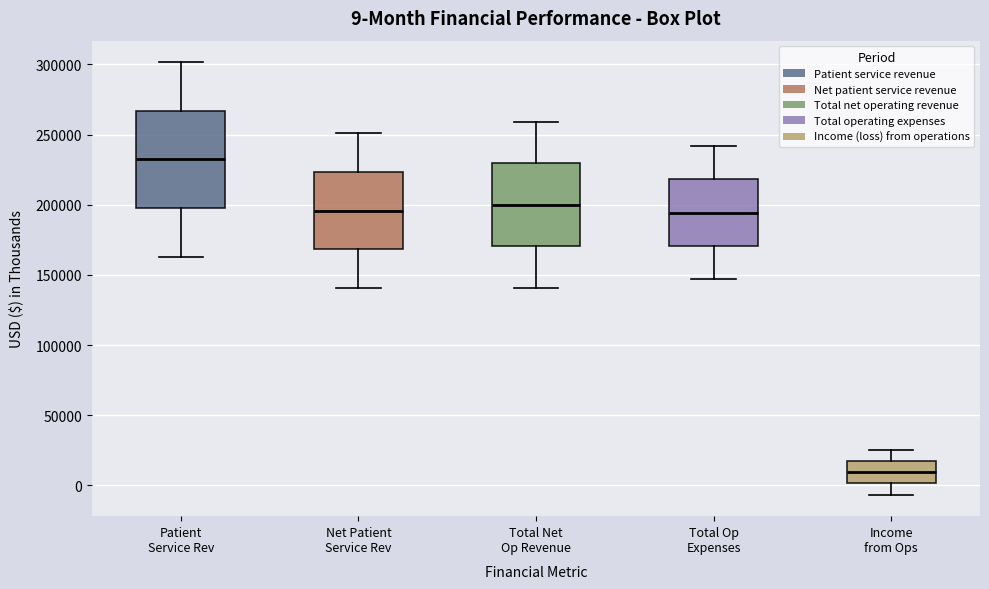

Comparing the boxes themselves (not the whiskers), which one is the tallest?

Patient Service Rev